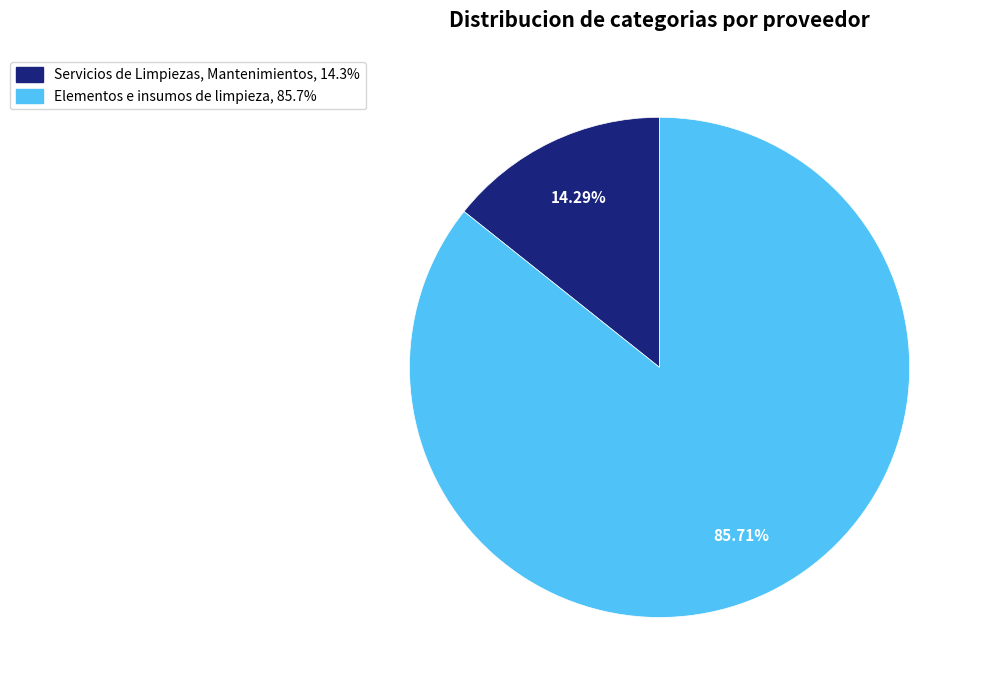

Rank the categories by value from lowest to highest.

Servicios de Limpiezas, Mantenimientos, Elementos e insumos de limpieza